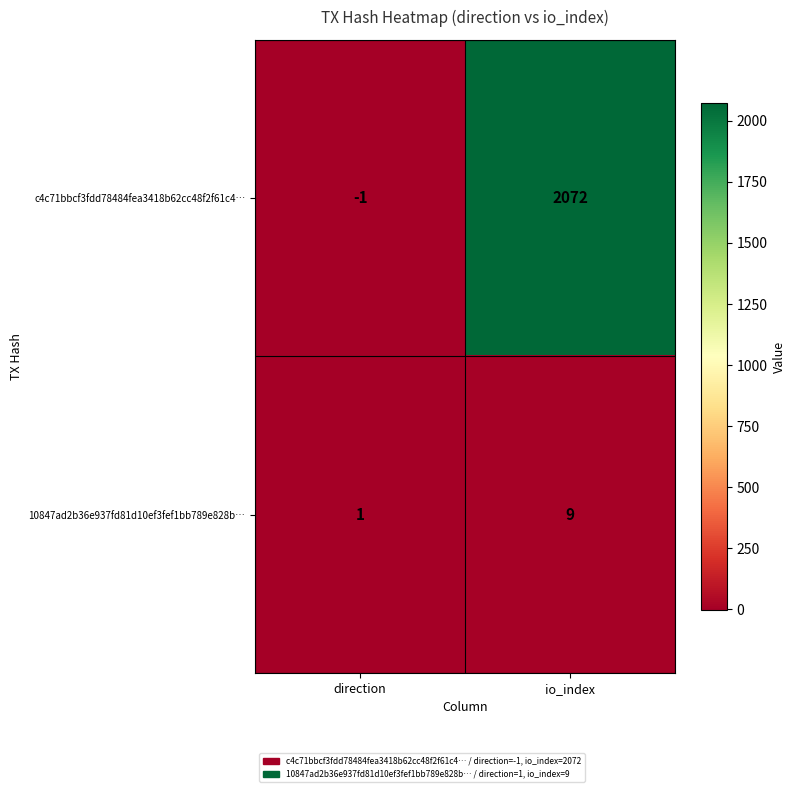

The value of 10847ad2b36e937fd81d10ef3fef1bb789e828b… at io_index is 9. True or false?

True